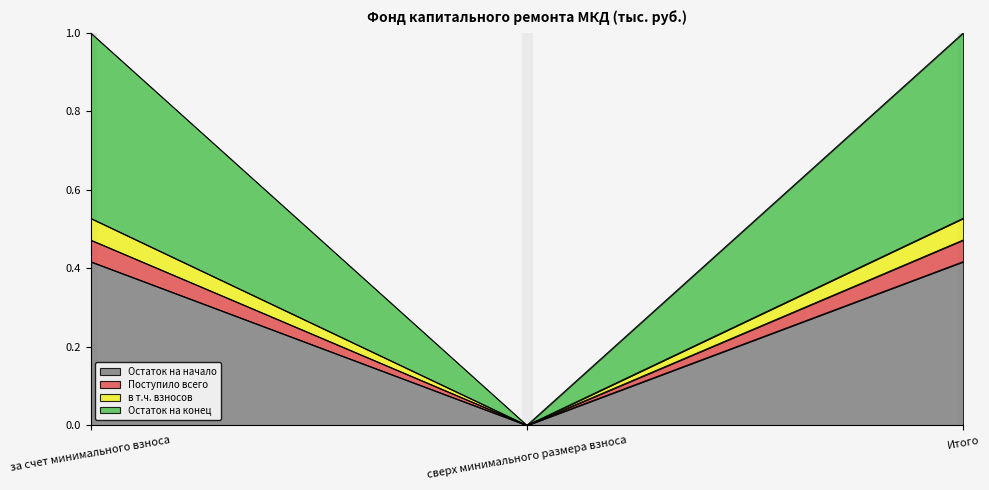

What is the spread (max minus min) of values at за счет минимального взноса?

0.6